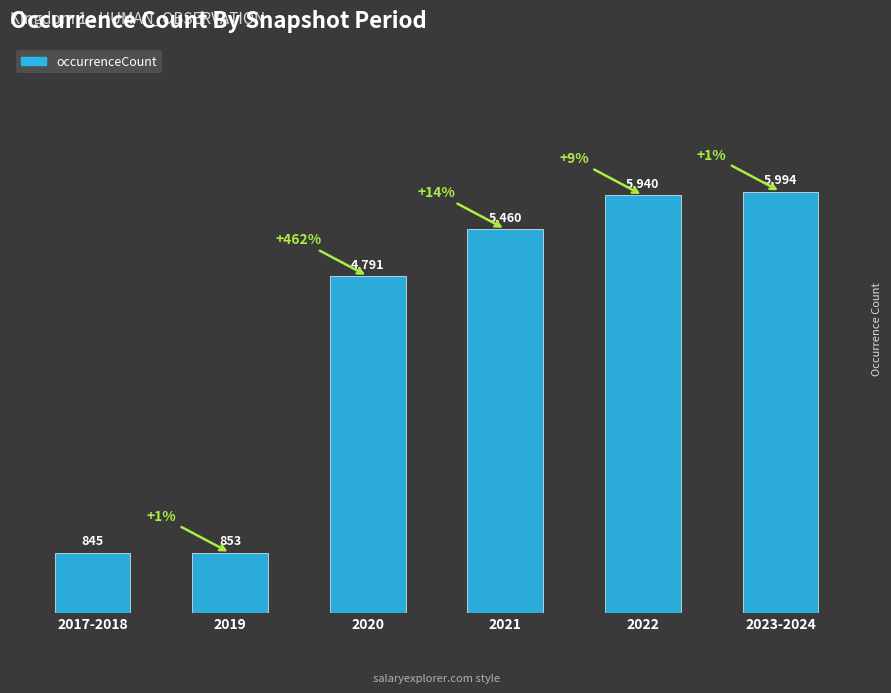

Rank the categories by value from highest to lowest.

2023-2024, 2022, 2021, 2020, 2019, 2017-2018